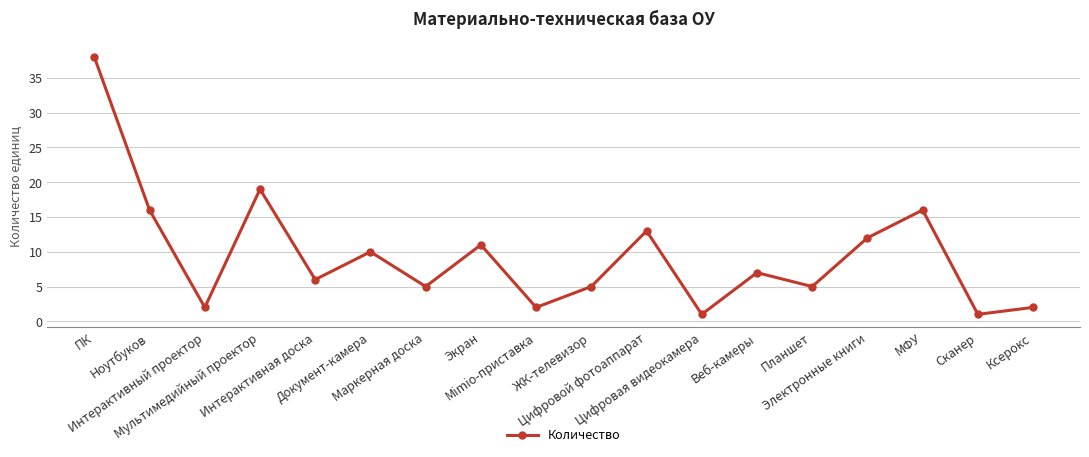

What is the value of the 14th point from the left?

5